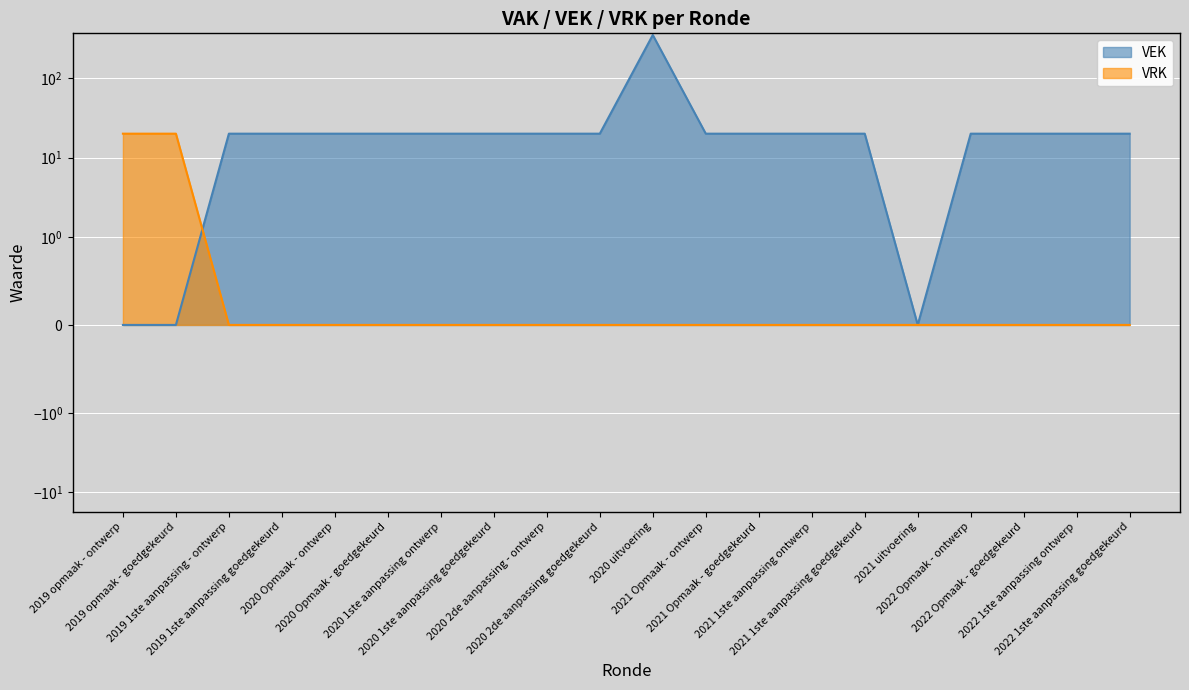

How many intersections are there between VRK and VEK?

1